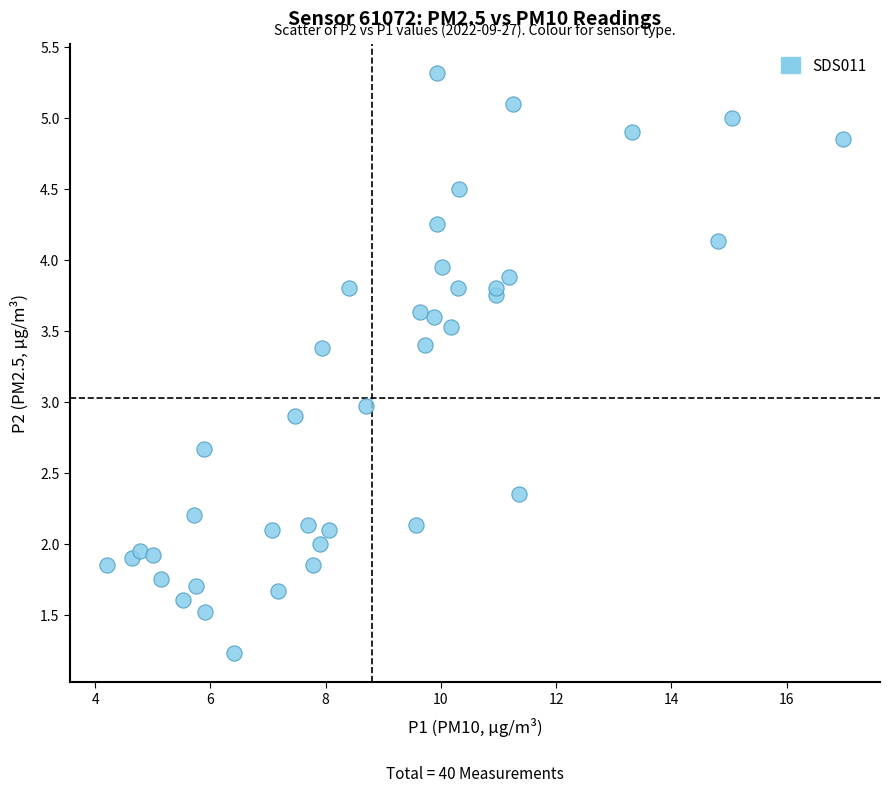

What is the range of X values (max minus min)?

12.8